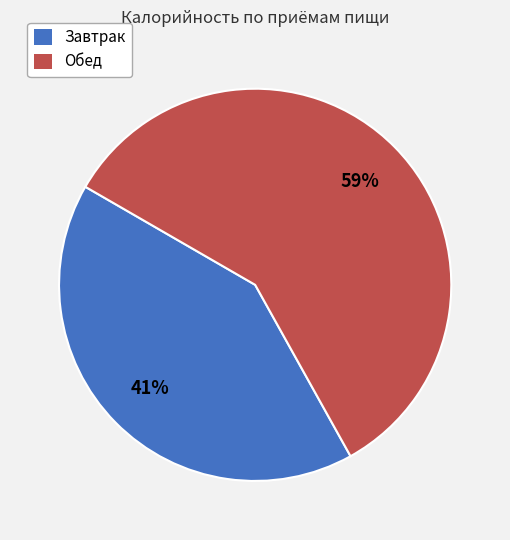

To the nearest percent, what is the combined percentage of Обед and Завтрак?

100%